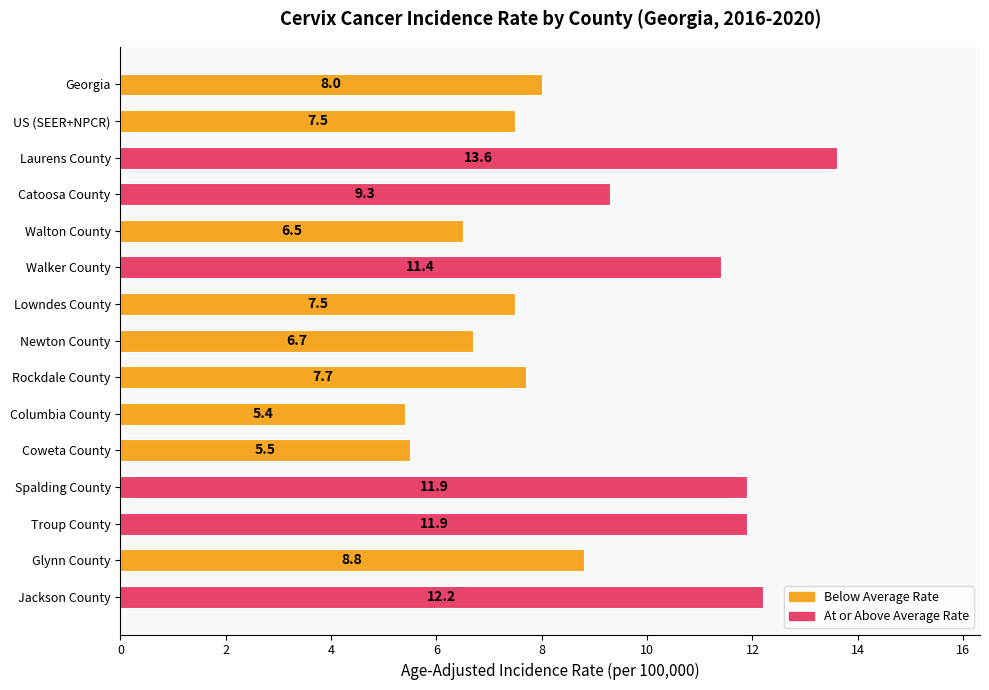

True or false: the data shows 17.9 at Laurens County.

False